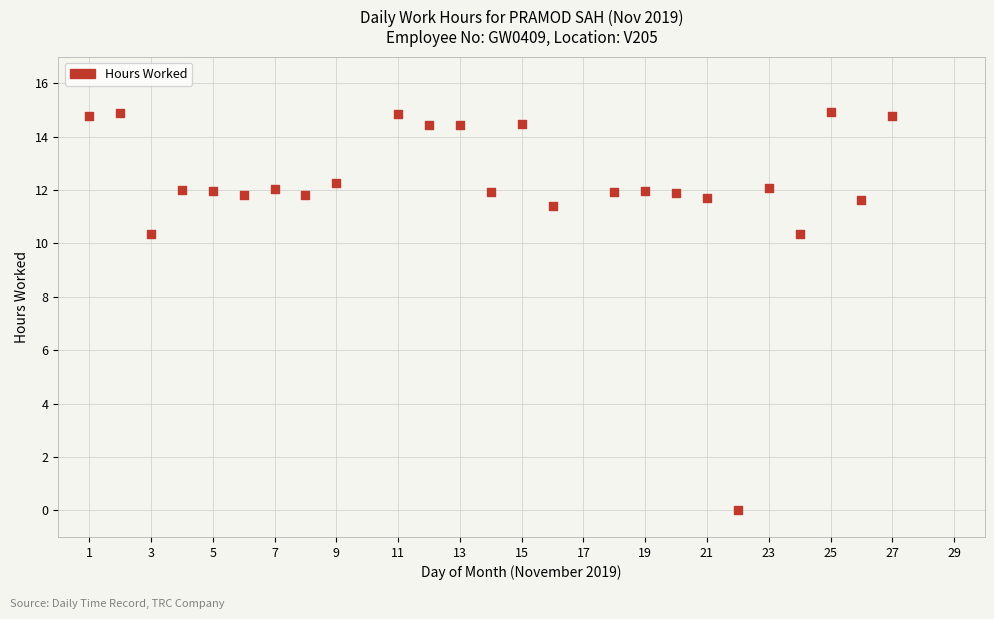

What is the range of Y values (max minus min)?

14.9